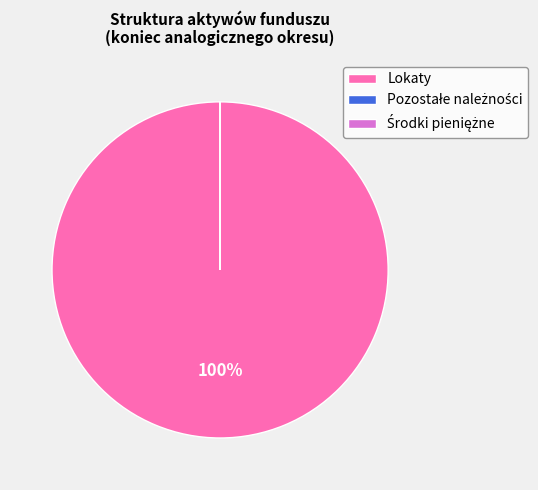

True or false: Lokaty accounts for 100% of the total.

True